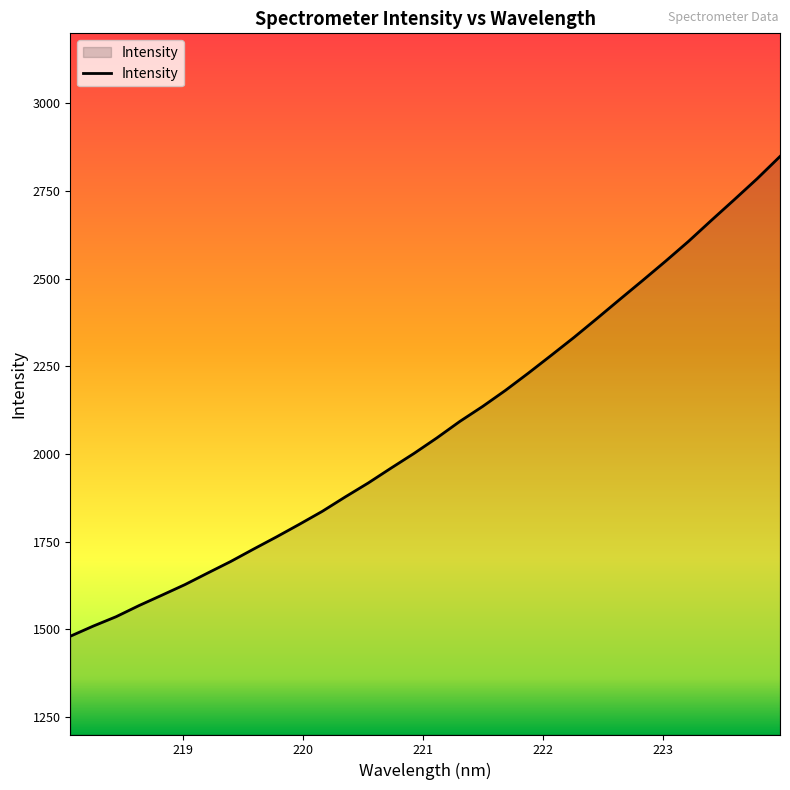

What is the difference between the maximum and minimum values?

1368.6